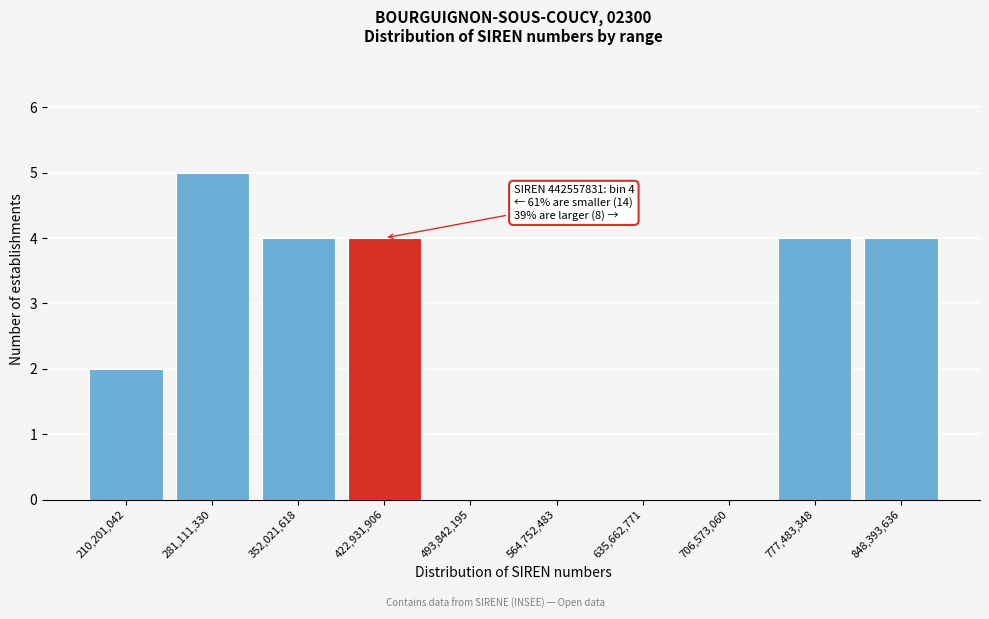

Reading left to right, transcribe all the data shown in this chart.

210,201,042=2	281,111,330=5	352,021,618=4	422,931,906=4	493,842,195=0	564,752,483=0	635,662,771=0	706,573,060=0	777,483,348=4	848,393,636=4